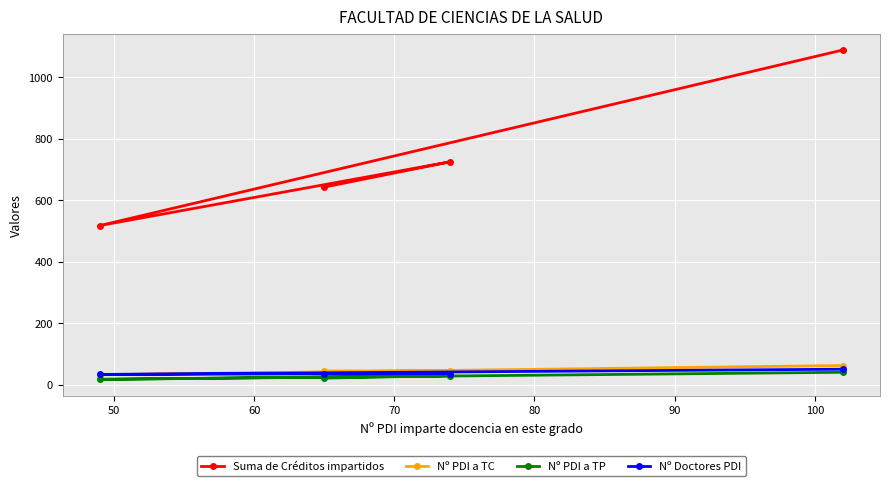

What is the value of the Nº PDI a TC point at the 1st from the left?

32.0